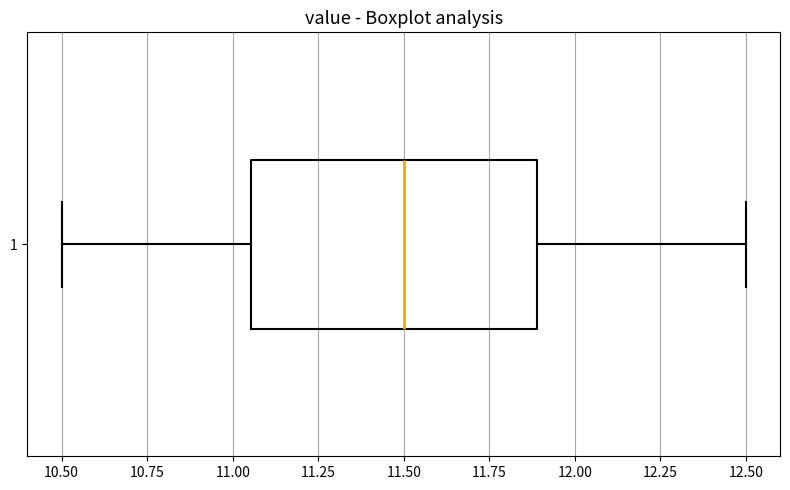

Read this box plot against the x-axis: the position of the median line, the range covered by the box, and the ends of both whiskers. The values are not printed on the chart, so give them approximately, as read against the axis.

median 11.50, box 11.05 to 11.90, whiskers 10.50 to 12.50